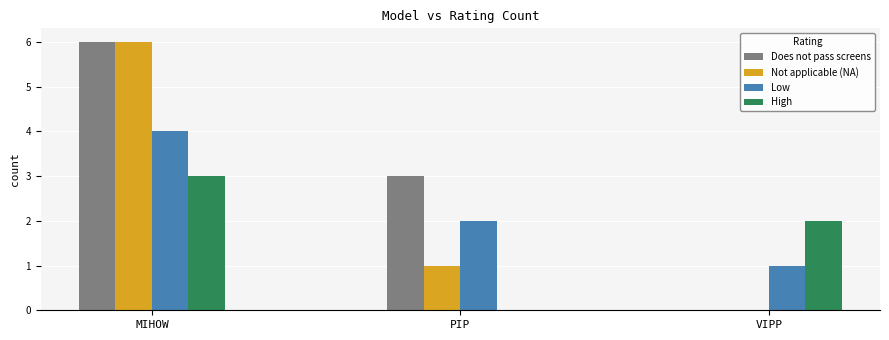

At which label does Does not pass screens first exceed 3?

MIHOW